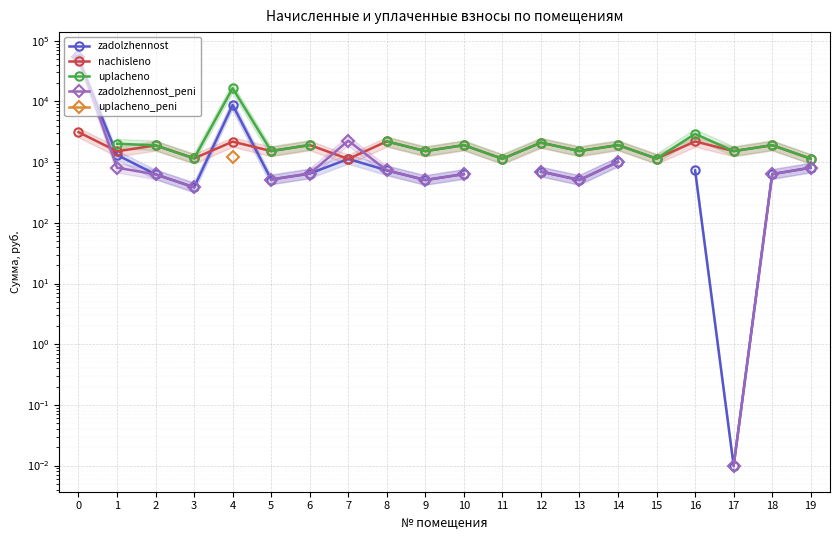

Between 7 and 11, which series saw the biggest shift?

nachisleno